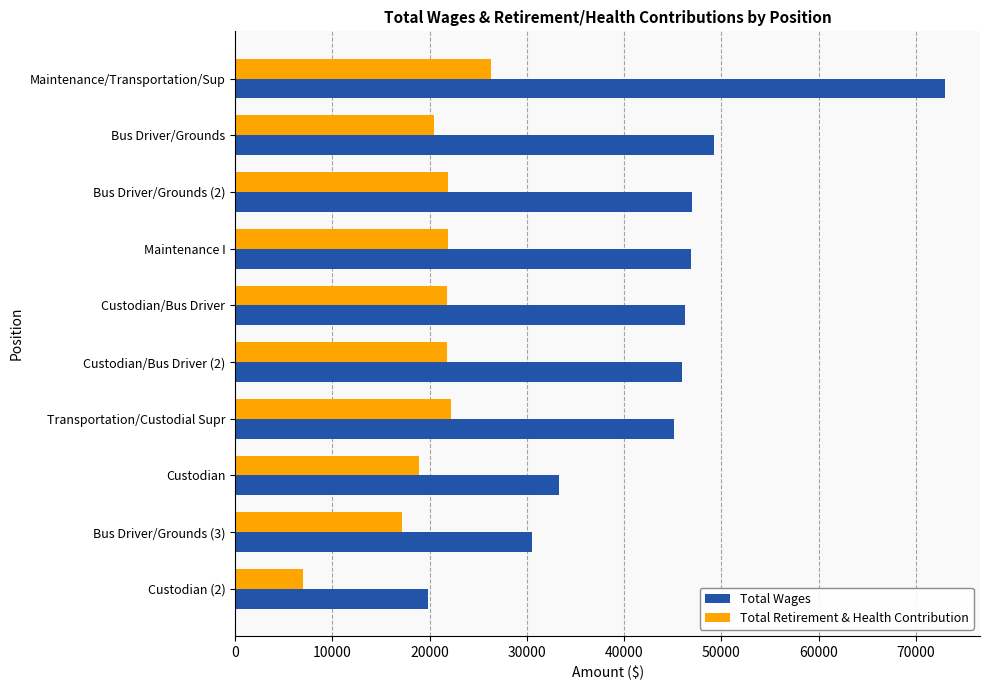

List the series in order of their peak value, lowest first.

Total Retirement & Health Contribution, Total Wages